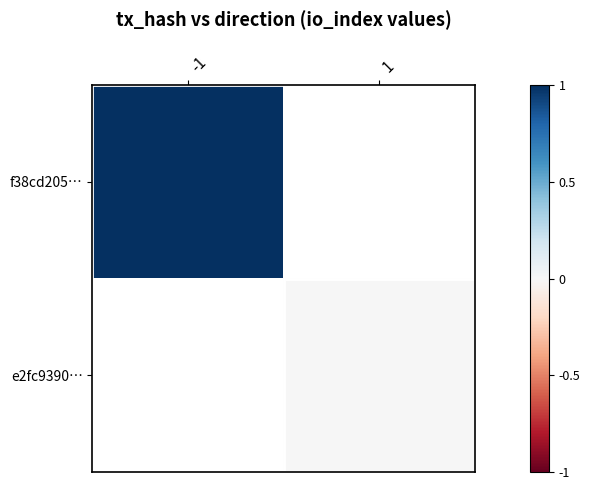

Which has a higher value, -1 or 1?

1